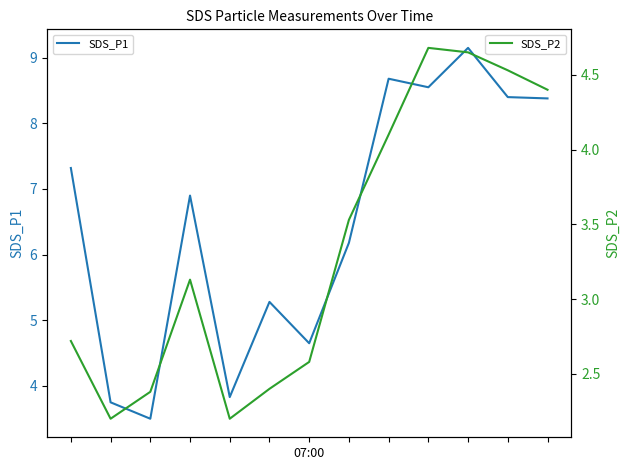

True or false: SDS_P1 and SDS_P2 cross at least once.

False